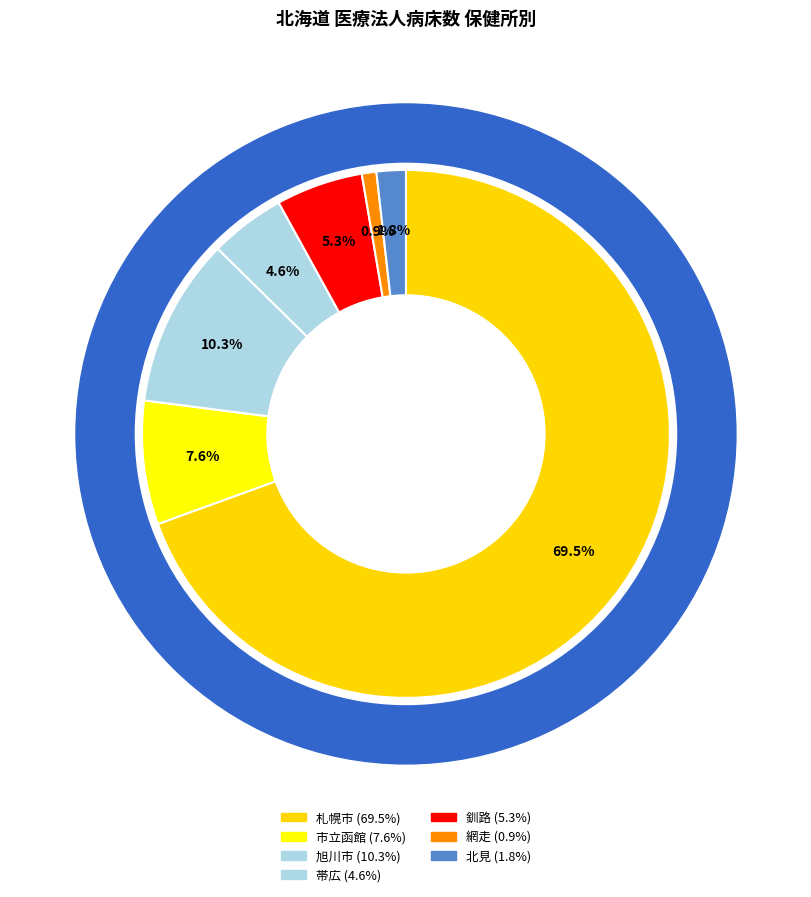

Rank the categories by value from highest to lowest.

札幌市, 旭川市, 市立函館, 釧路, 帯広, 北見, 網走